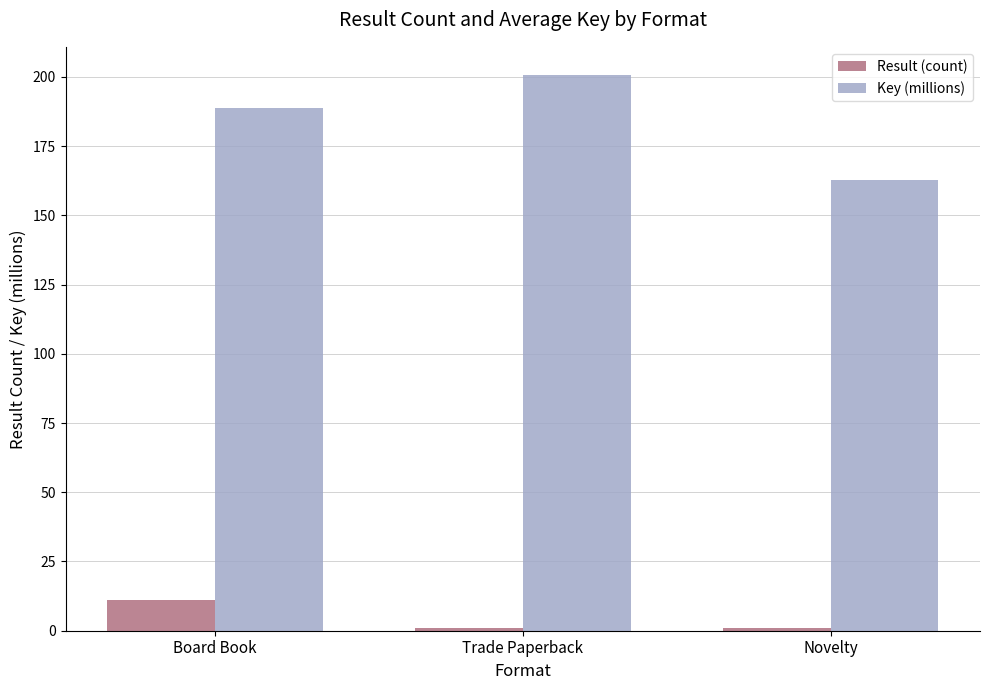

What is the approximate value of Key (millions) at Board Book?

188.9